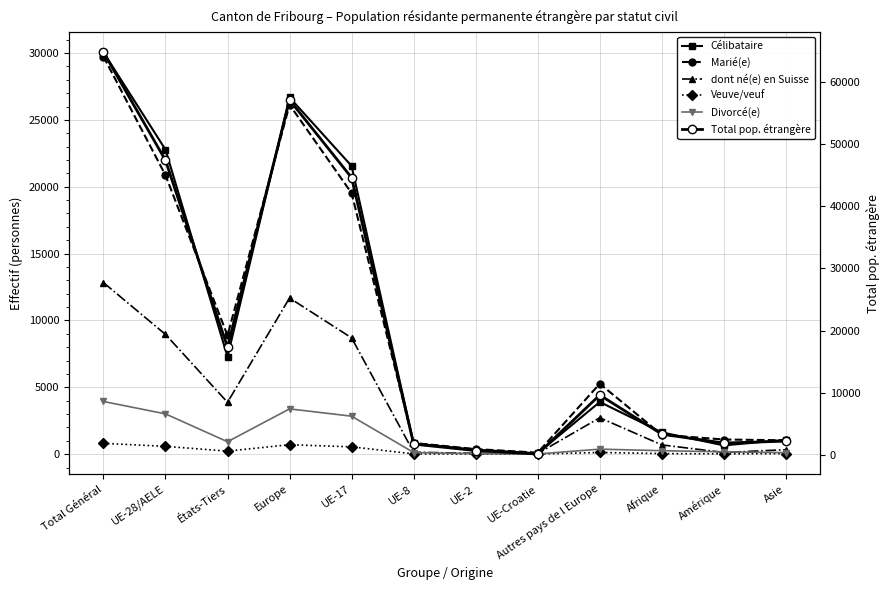

Reading right to left, transcribe all the data shown in this chart.

Célibataire: 1074	654	1628	3901	65	329	810	21555	26681	7288	22780	30068
Marié(e): 1035	1095	1448	5267	111	380	833	19525	26134	8876	20867	29743
dont né(e) en Suisse: 331	126	690	2723	45	62	144	8697	11679	3878	8956	12834
Veuve/veuf: 38	21	43	123	8	8	19	546	706	225	583	808
Divorcé(e): 113	176	257	374	14	35	122	2838	3386	927	3012	3939
Total pop. étrangère: 2270	1967	3384	9671	199	756	1791	44585	57046	17361	47375	64736